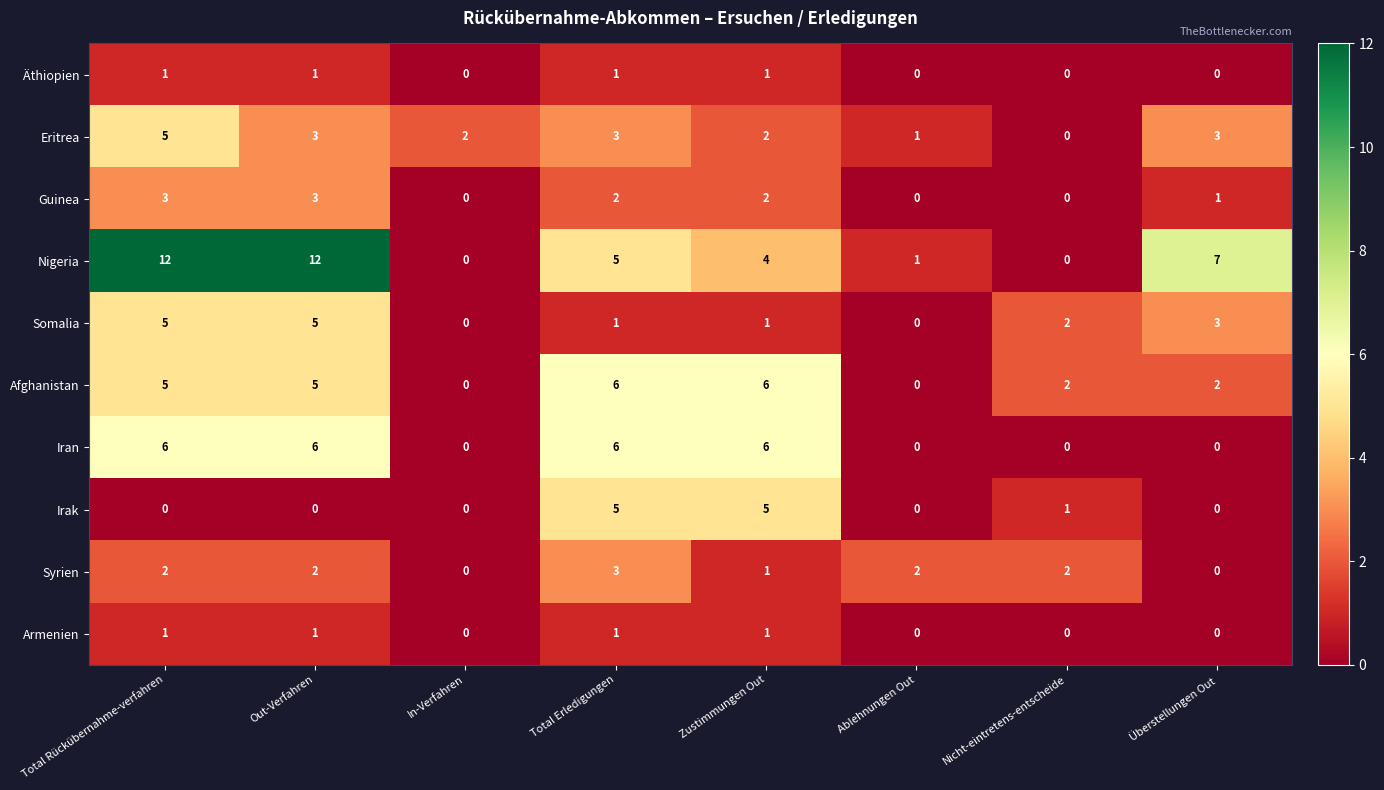

Where is Nigeria nearest to the value 6?

Total Erledigungen